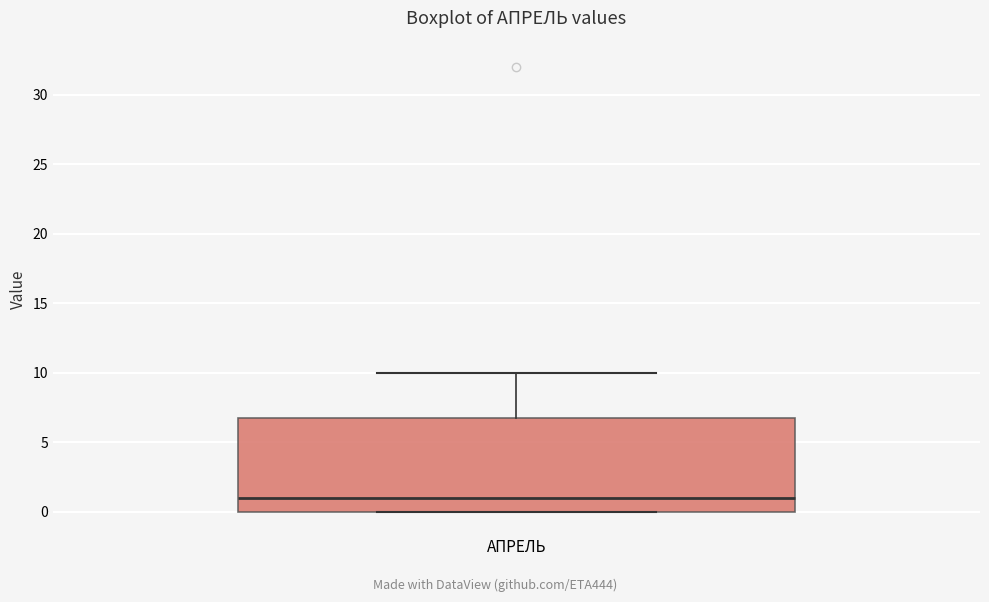

Where does the upper whisker of the box for АПРЕЛЬ end on the y-axis? The values are not printed on the chart, so give them approximately, as read against the axis.

10